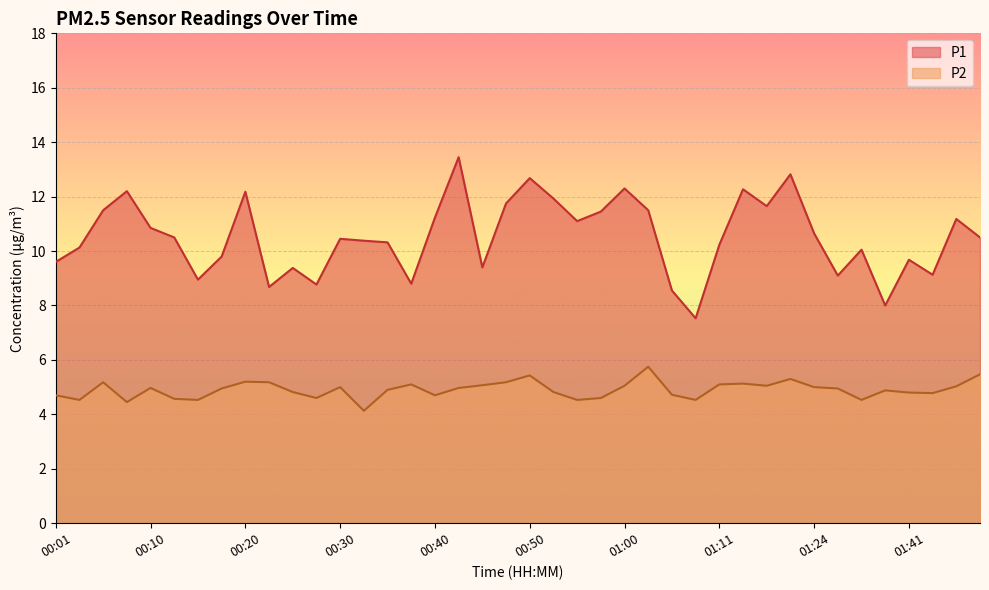

True or false: P1 and P2 intersect in this chart.

False